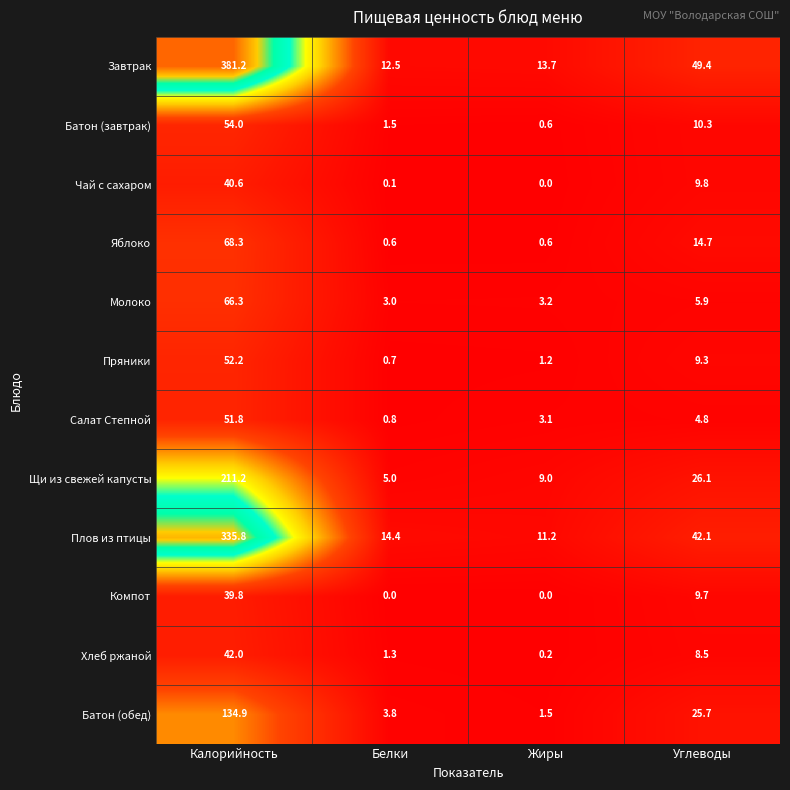

At which category is the sum across all series the highest?

Калорийность